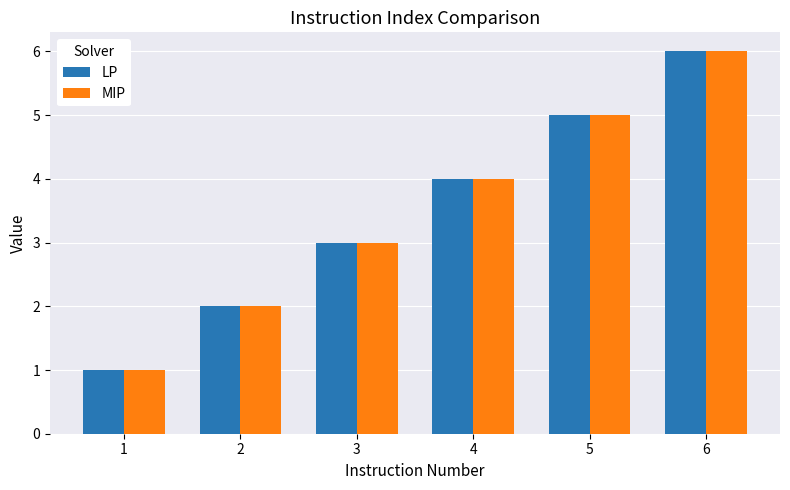

Reading right to left, what are all the values shown in this chart?

LP: 6	5	4	3	2	1
MIP: 6	5	4	3	2	1